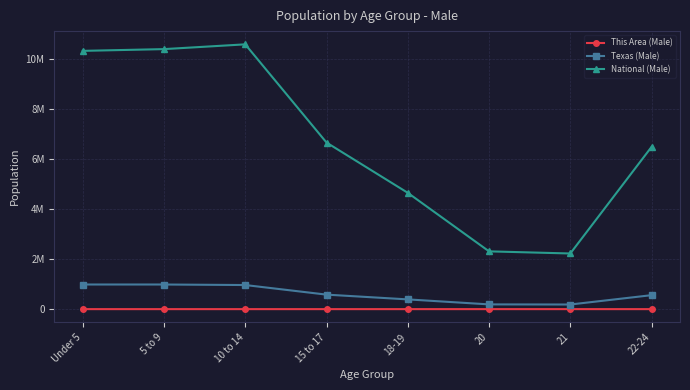

The Texas (Male) series shows 189570 at 20. True or false?

True